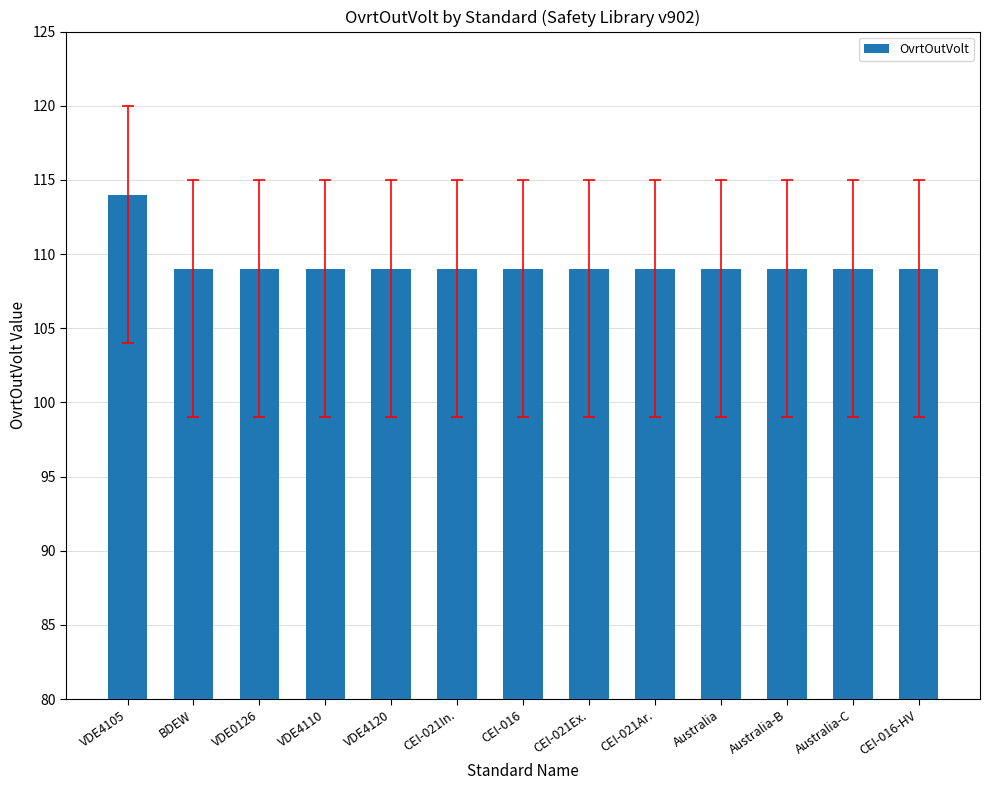

What is the difference between the values at CEI-021Ex. and VDE4105?

5